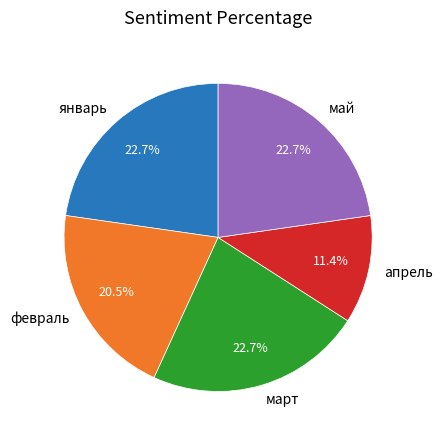

To the nearest percent, what portion does май represent?

23%